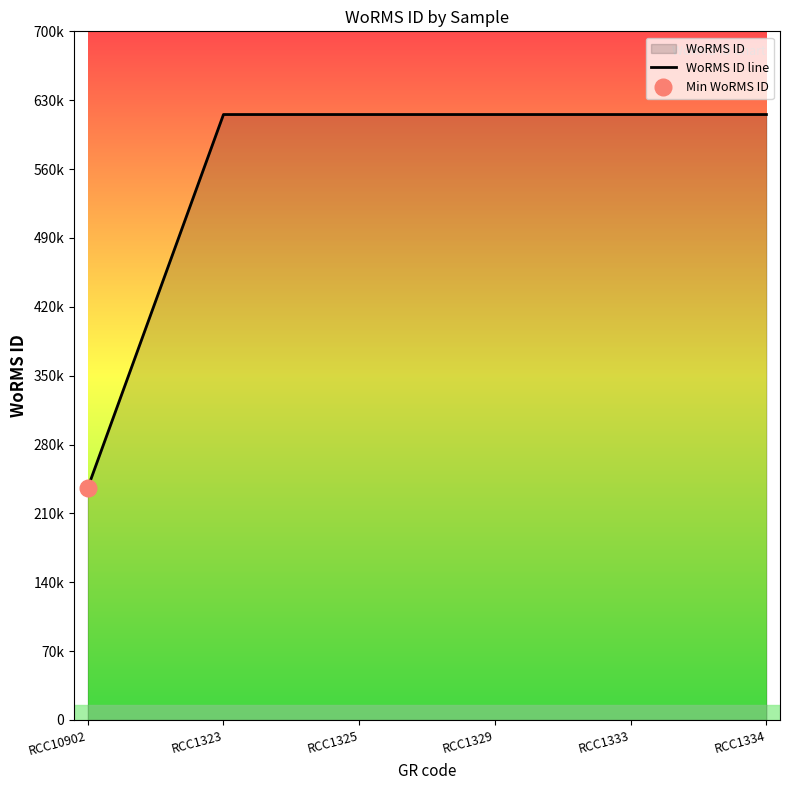

Rank the categories by value from lowest to highest.

RCC10902, RCC1323, RCC1325, RCC1329, RCC1333, RCC1334